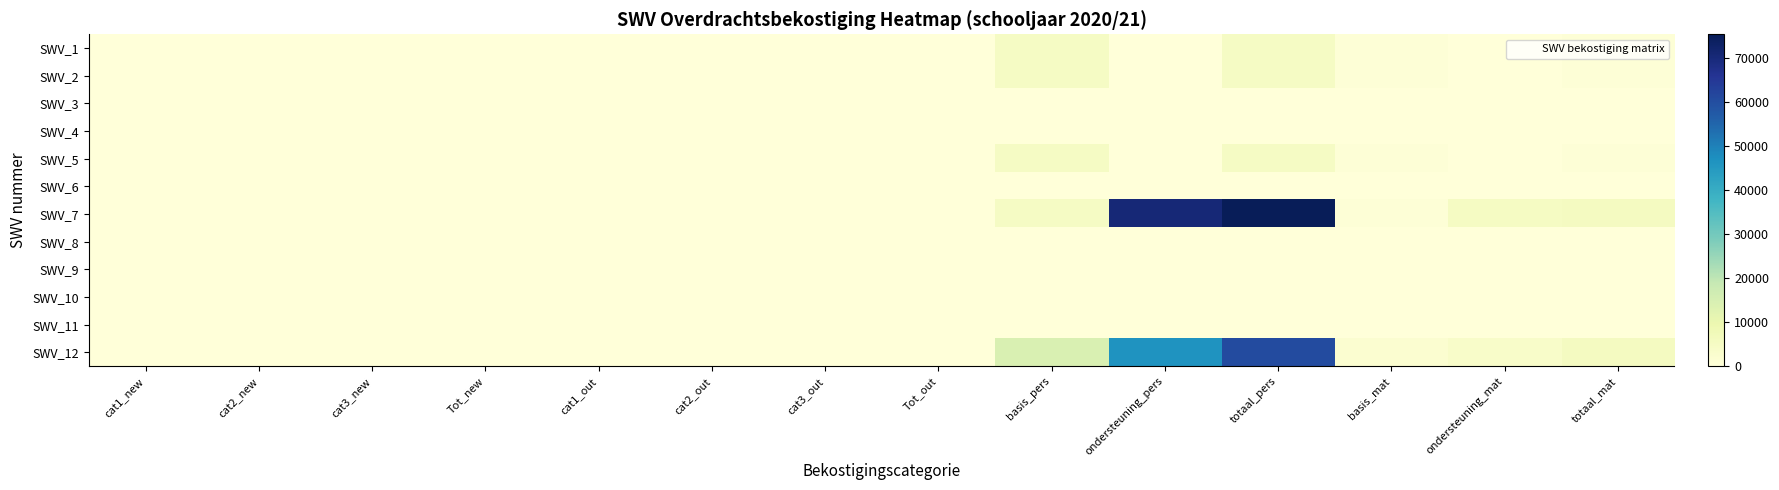

What is the difference between the highest and lowest values at cat1_new?

4.0